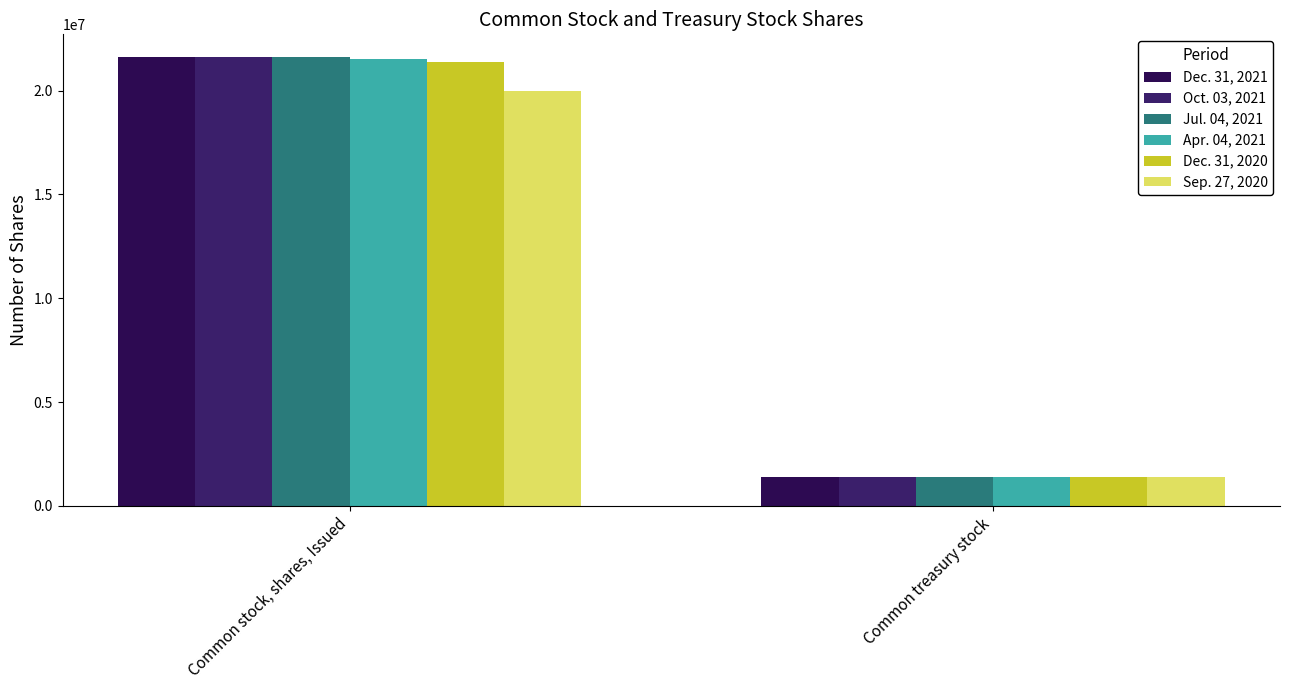

What is the minimum value shown in the chart?

1372488